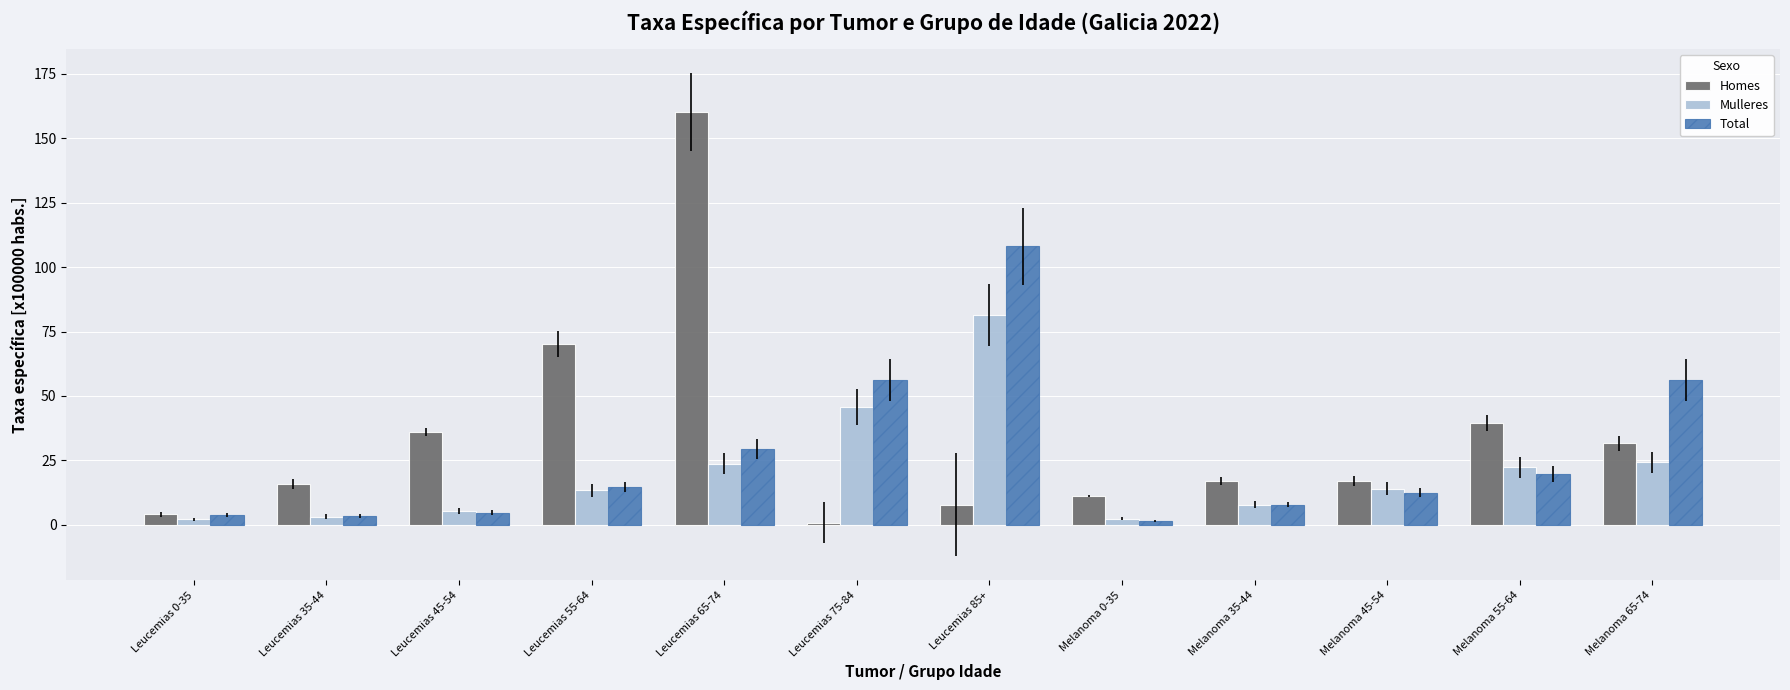

True or false: Homes has a value of 20.9 at Melanoma 55-64.

False